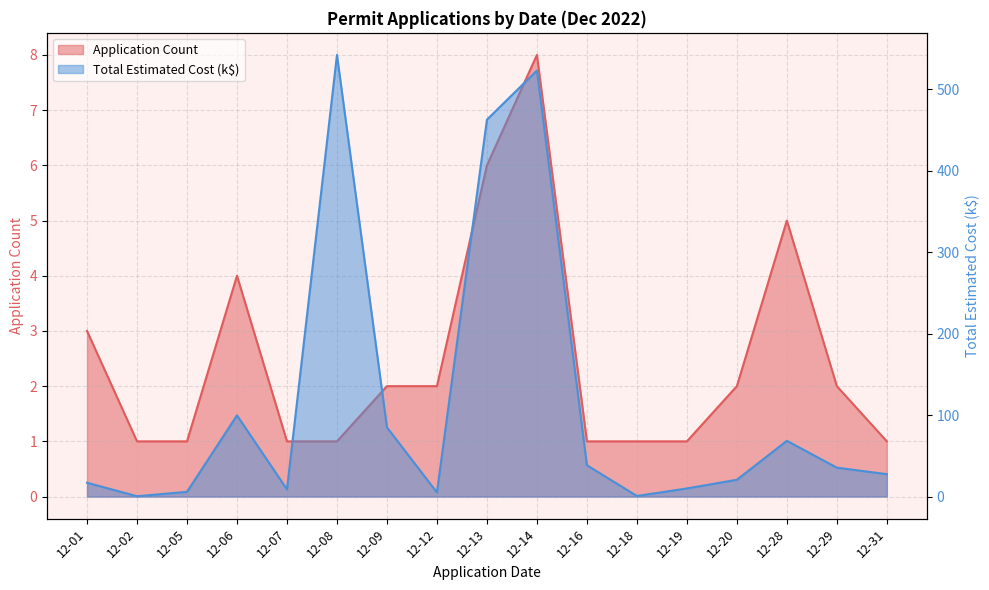

True or false: Application Count has a value of 1.0 at 12-02.

True